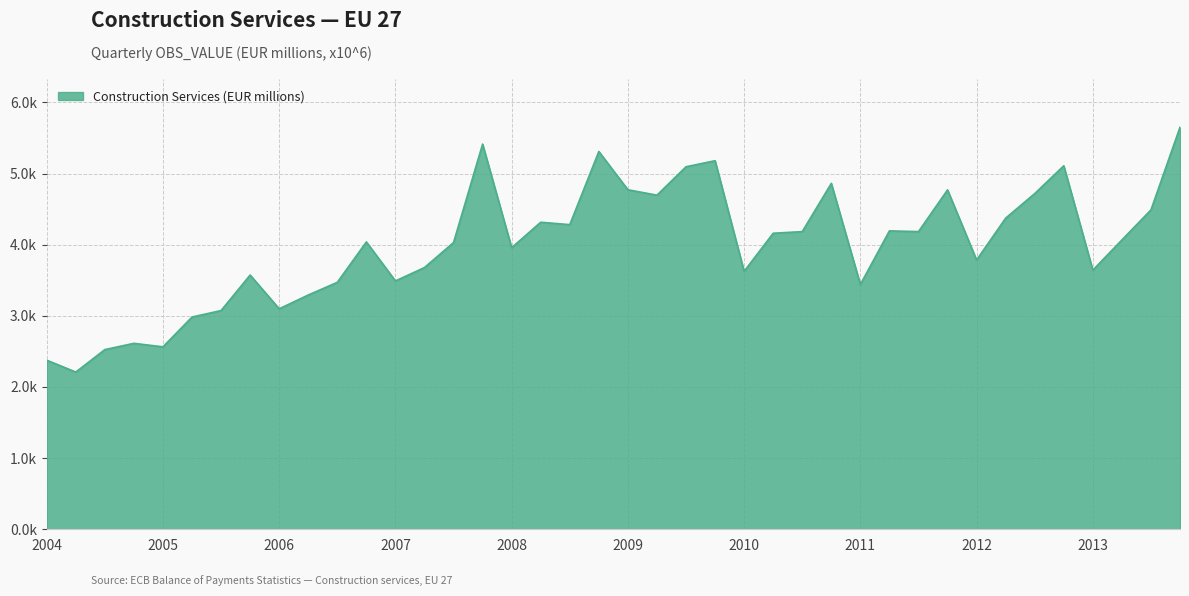

What is the difference between the maximum and minimum values?

3441.7